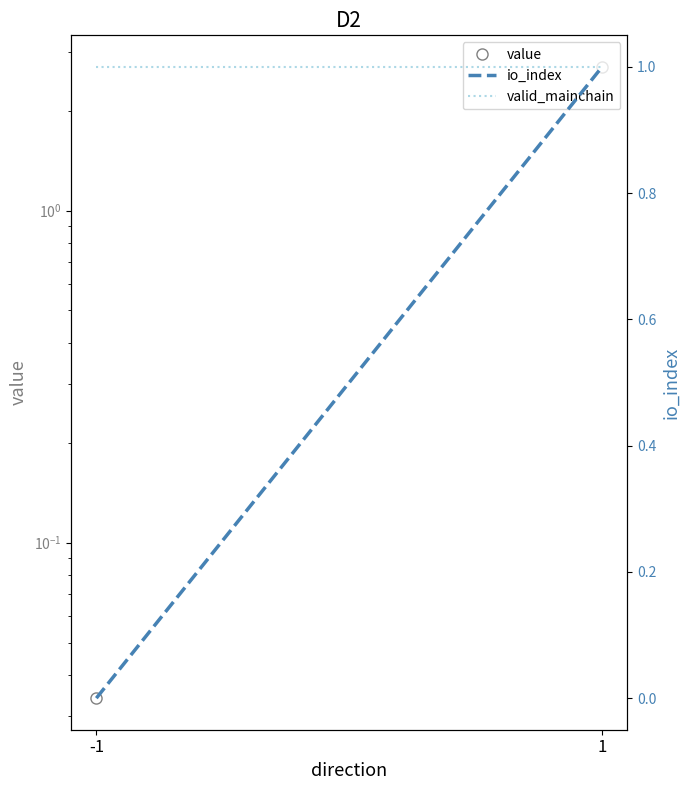

The value of valid_mainchain at 1 is 0.4. True or false?

False